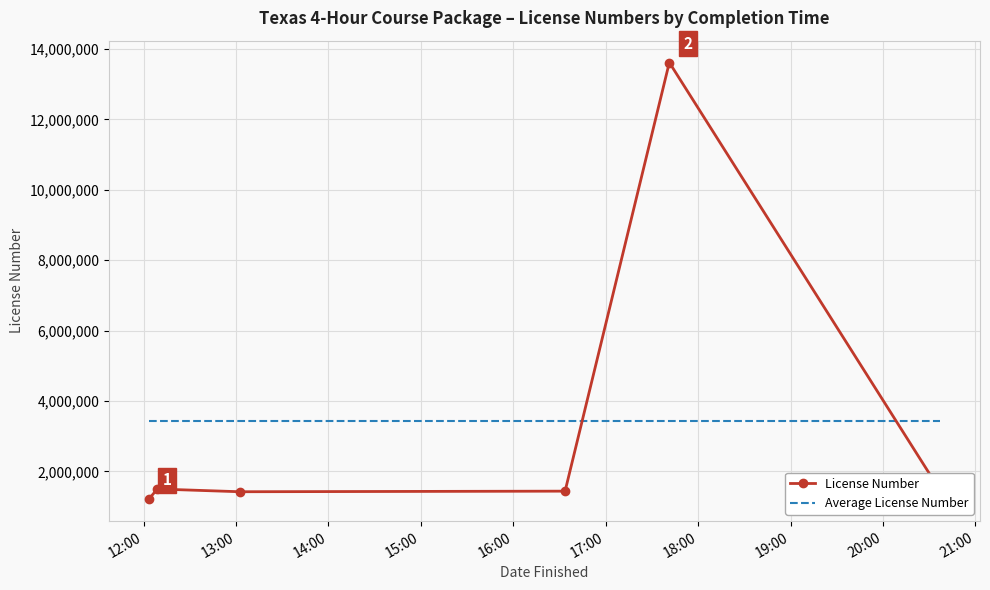

What is the average value of the License Number series?

3439956.2